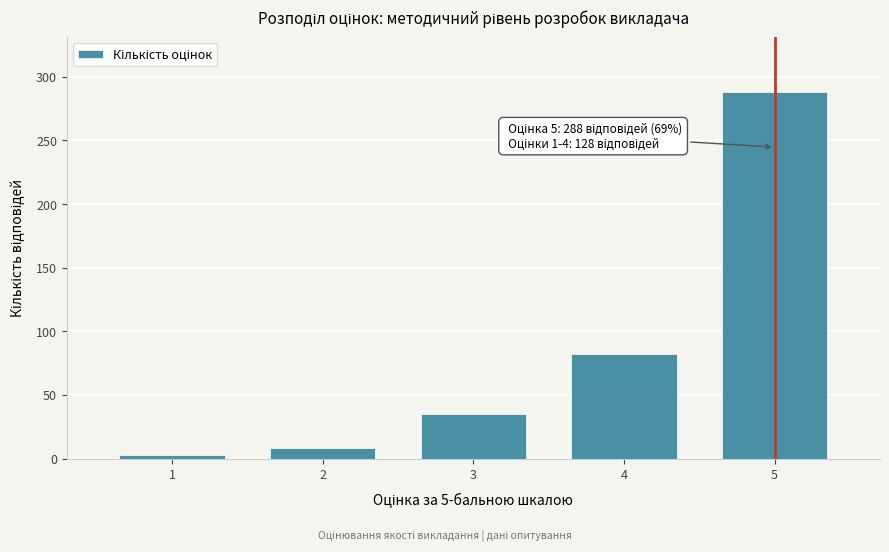

Reading right to left, what are all the values shown in this chart?

5=288	4=82	3=35	2=8	1=3